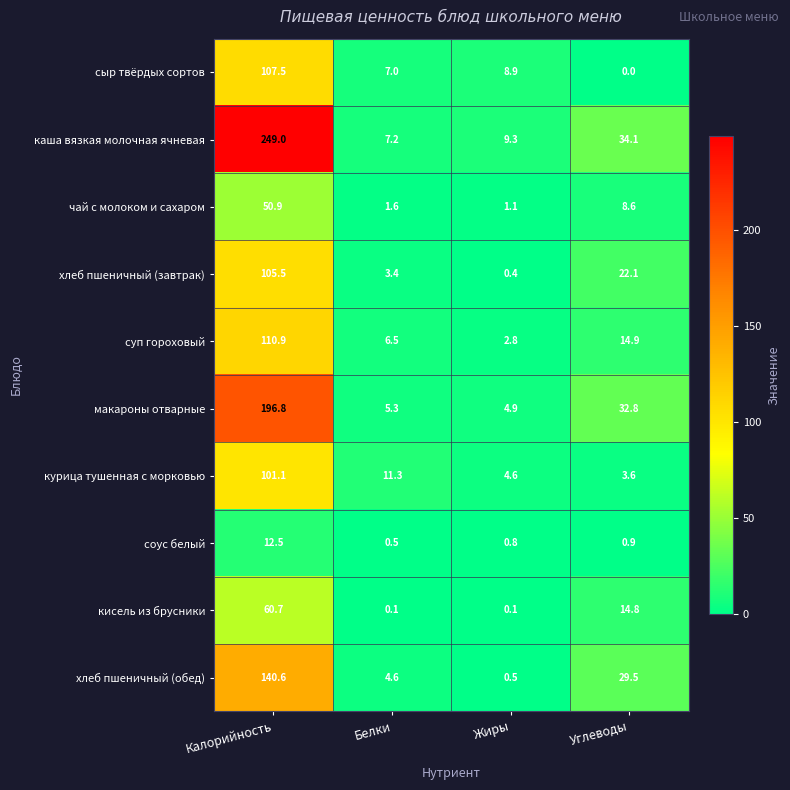

Rank the series by their maximum value, from highest to lowest.

каша вязкая молочная ячневая, макароны отварные, хлеб пшеничный (обед), суп гороховый, сыр твёрдых сортов, хлеб пшеничный (завтрак), курица тушенная с морковью, кисель из брусники, чай с молоком и сахаром, соус белый